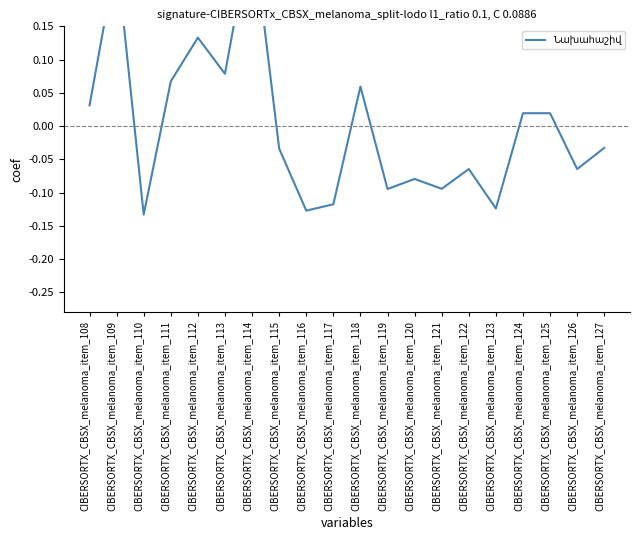

What is the value of the 13th point from the left?

-0.1